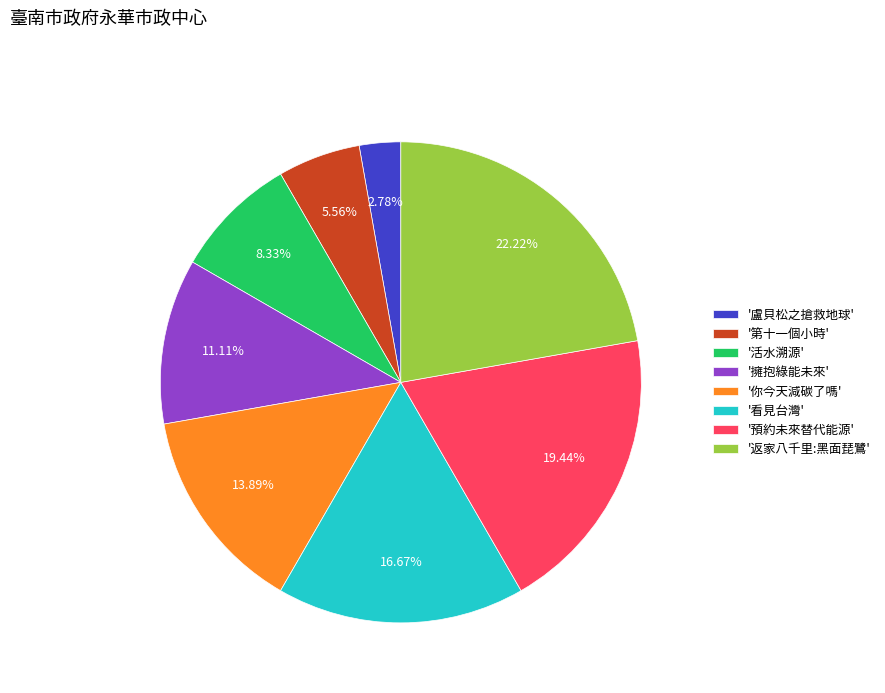

Approximately how many times larger is the value at '第十一個小時' compared to '預約未來替代能源'?

0.3